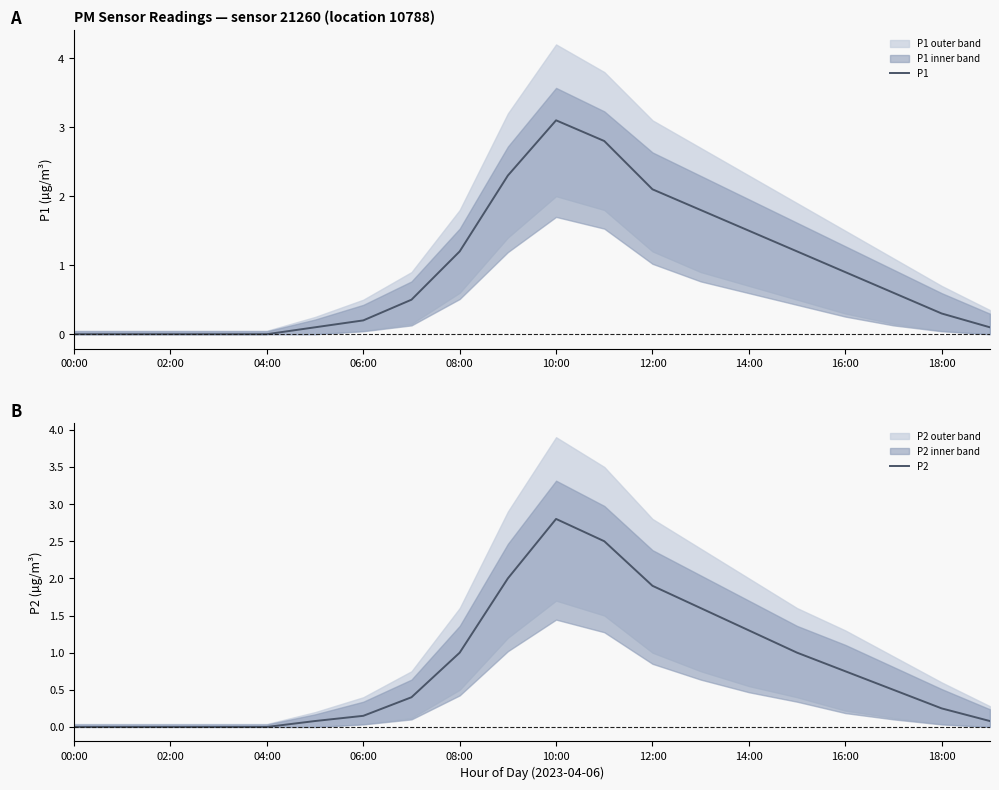

The P1 series shows -1.8 at 04:00. True or false?

False